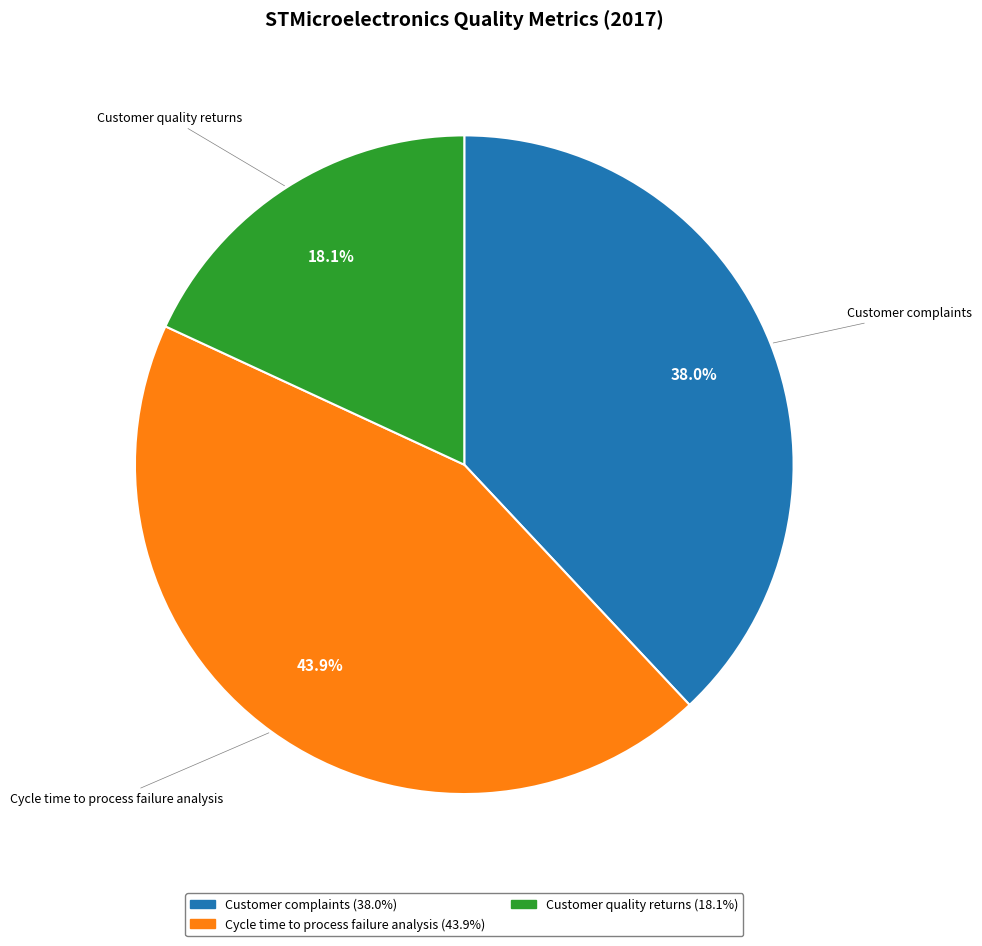

What percentage is the Cycle time to process failure analysis slice, to the nearest percent?

44%